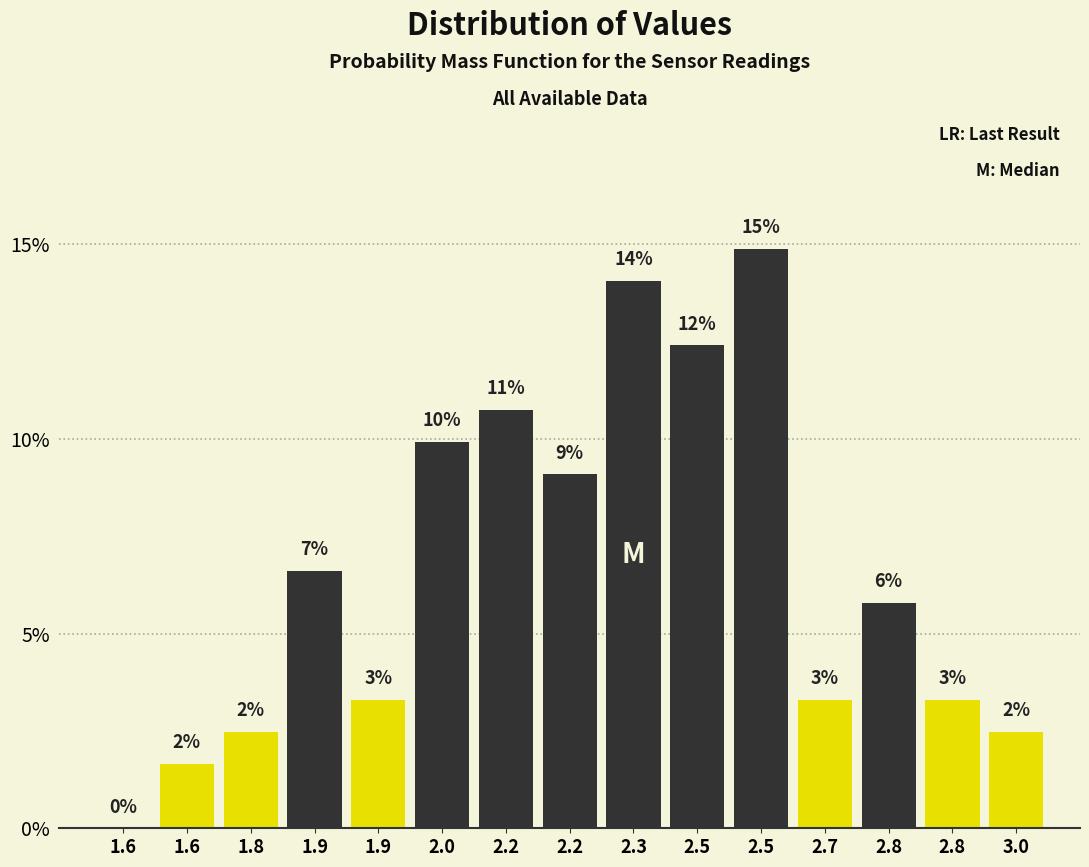

Are the bars horizontal?

No